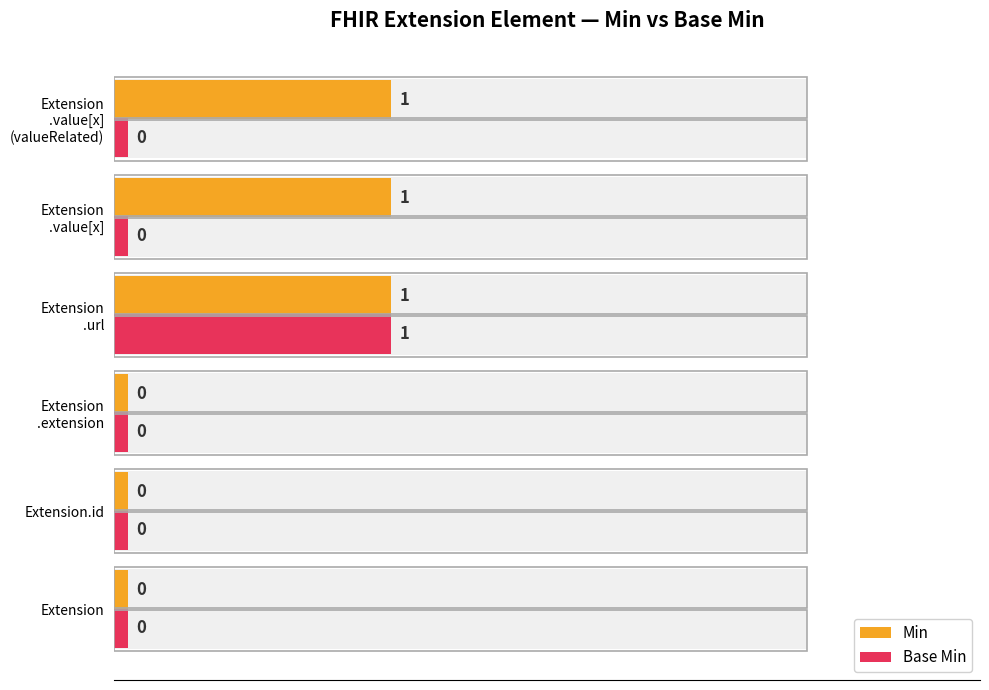

Does the chart contain any negative values?

No